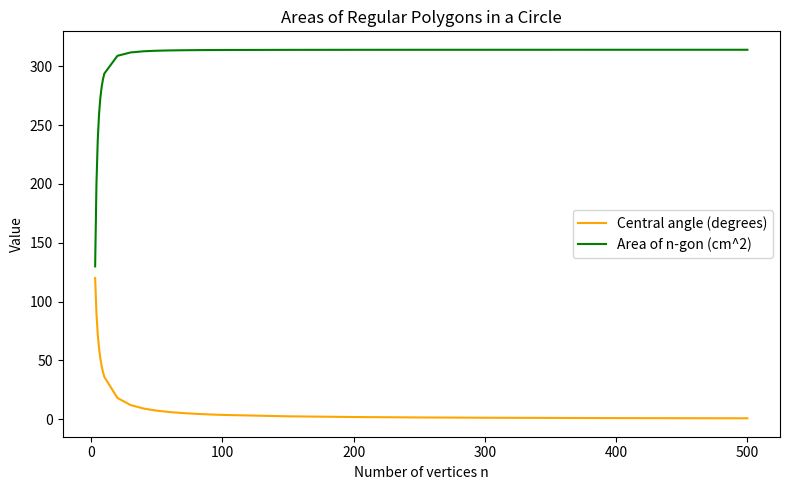

What is the highest value of the Central angle (degrees) series?

120.0